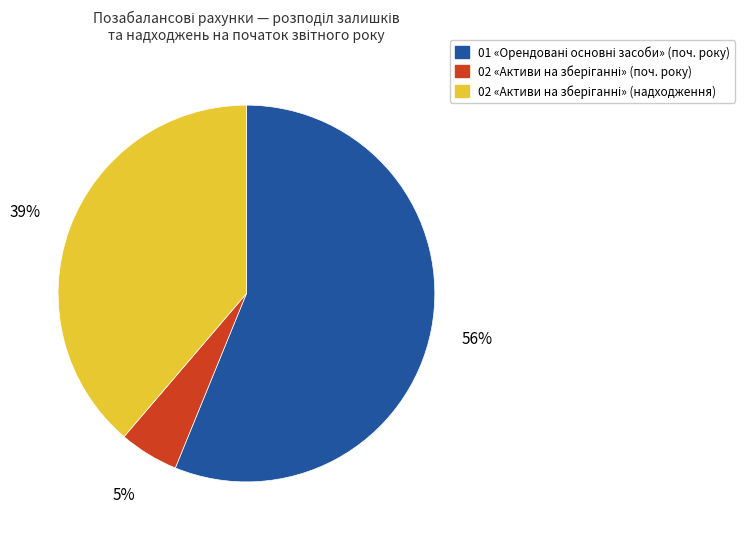

To the nearest percent, what is the difference between the largest and smallest slice percentages?

51%